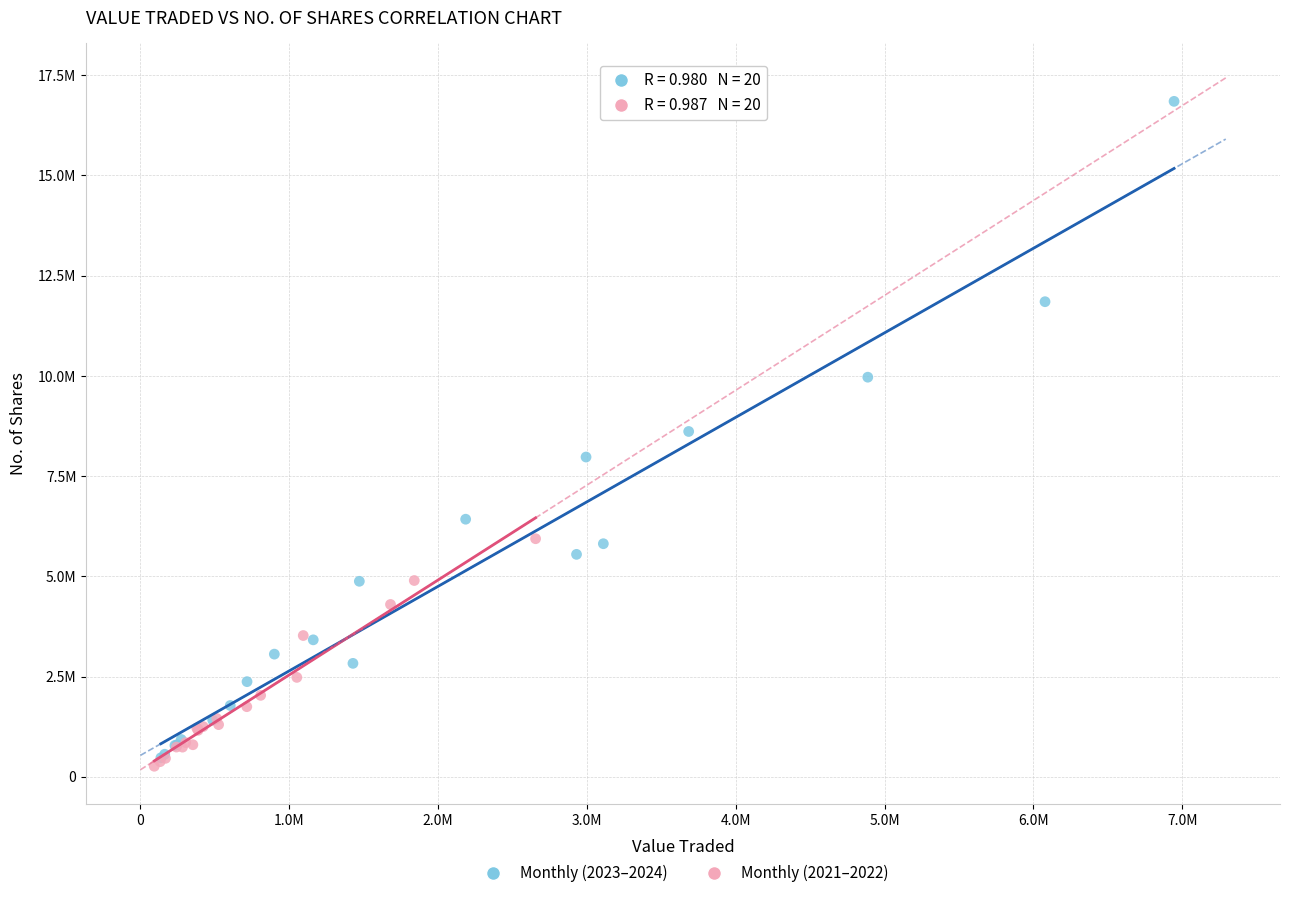

What are all the series names shown in the legend?

Monthly (2023–2024), Monthly (2021–2022)